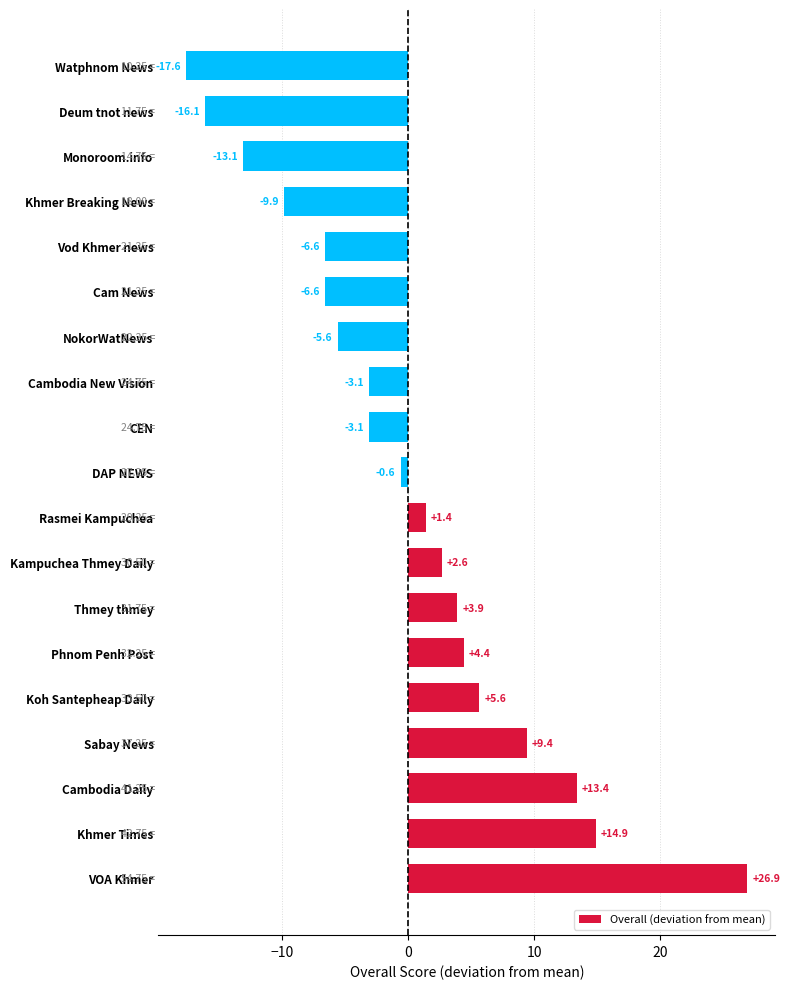

Between Rasmei Kampuchea and Monoroom.info, which is larger?

Rasmei Kampuchea